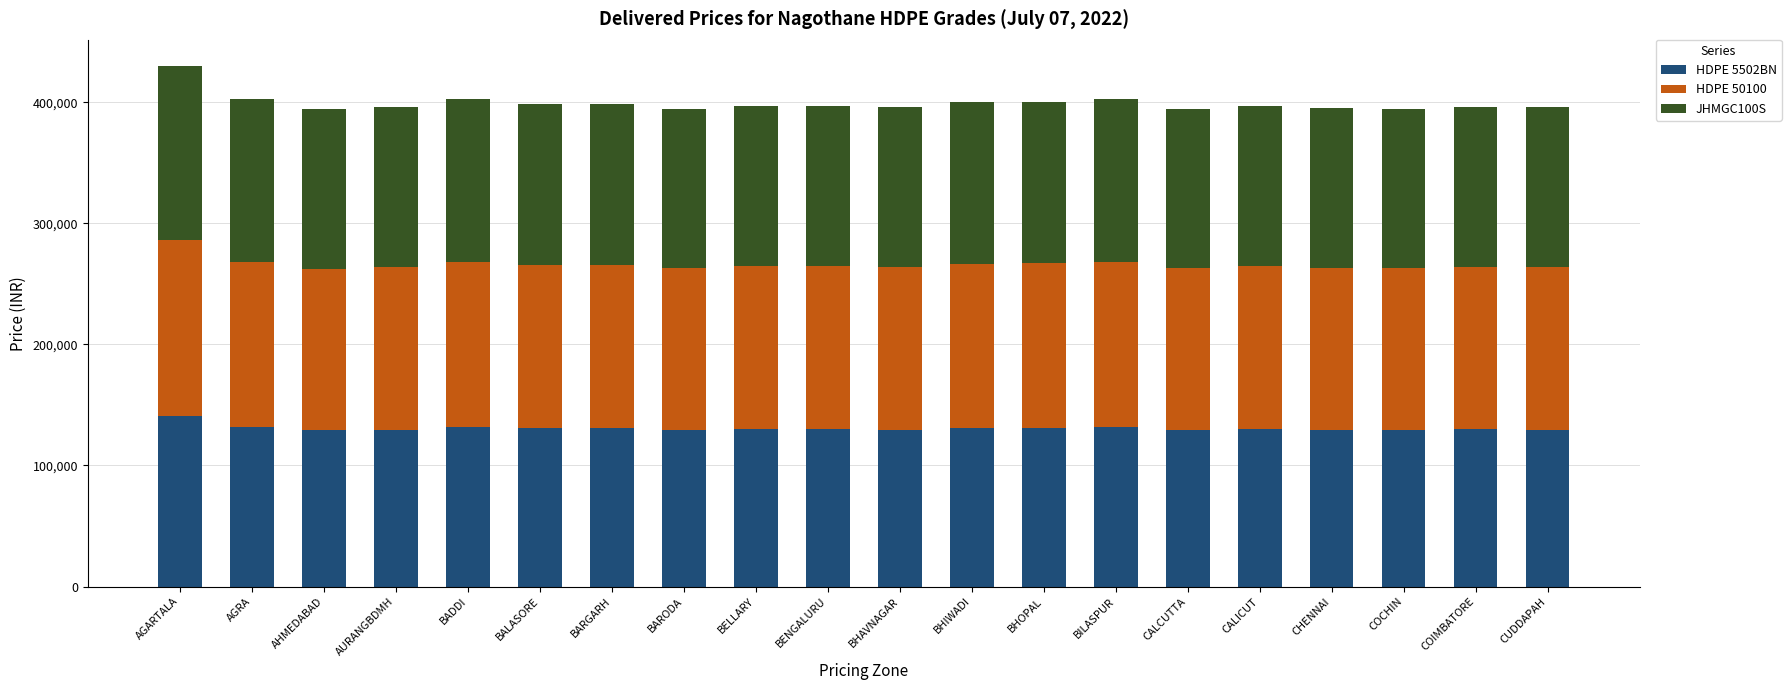

At which label does HDPE 5502BN reach its peak?

AGARTALA